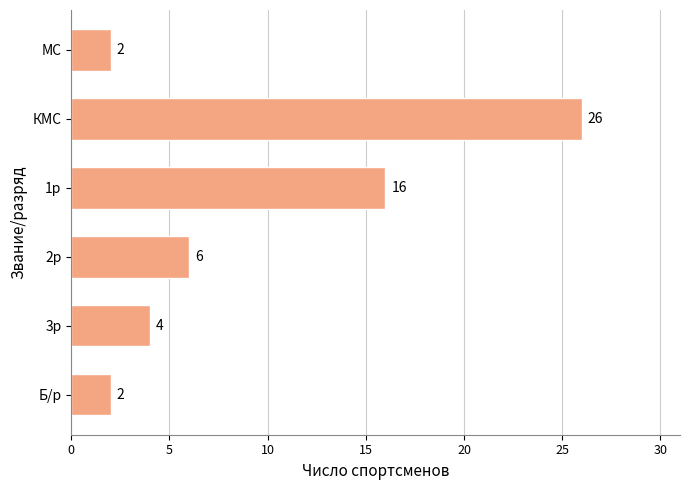

What is the average value?

9